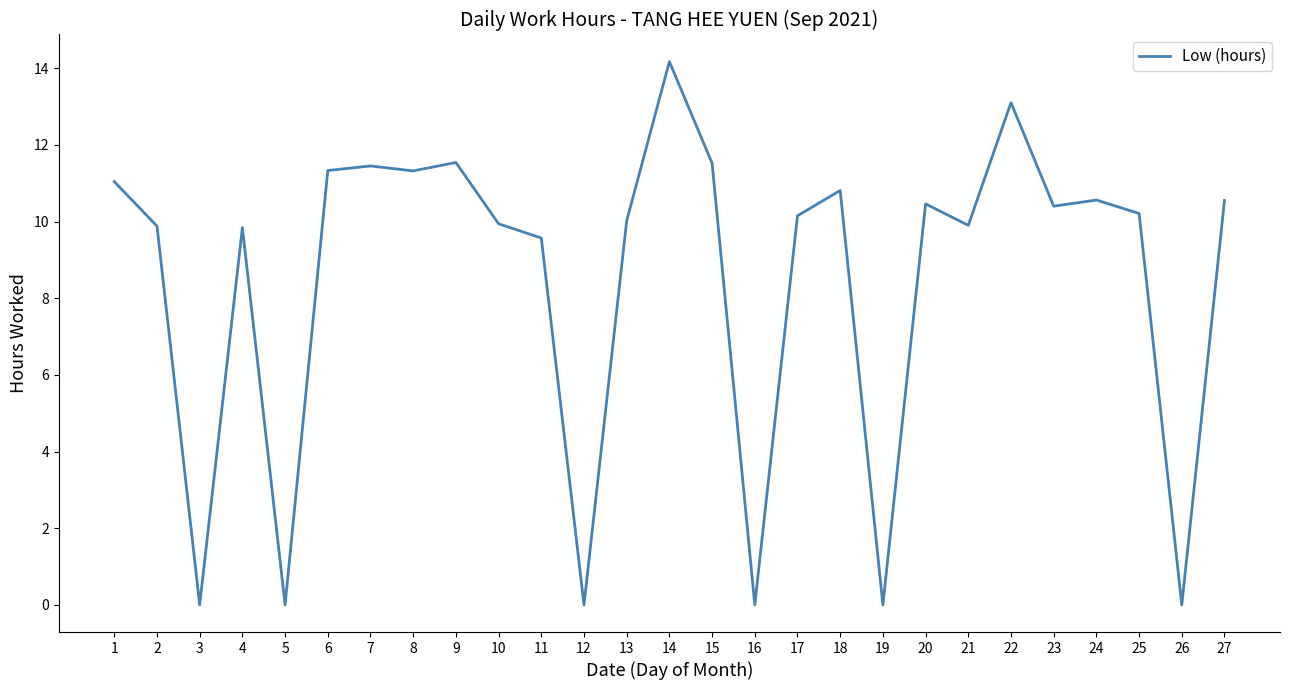

Approximately how many times larger is the value at 23 compared to 8?

0.9